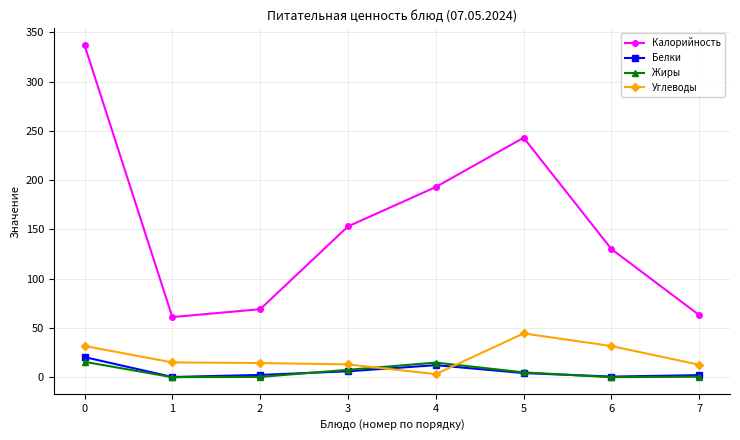

The value of Жиры at 0 is 15.6. True or false?

True